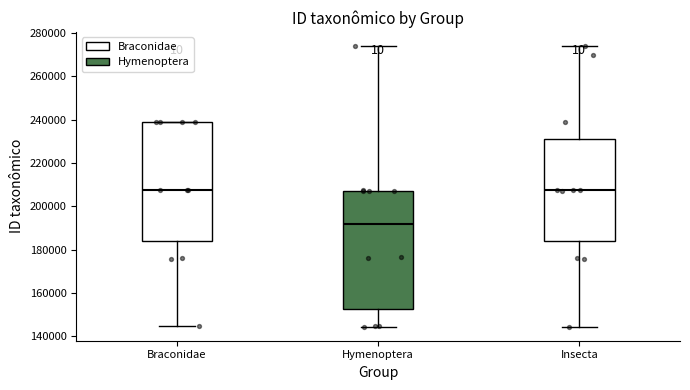

Reading left to right, read every box against the y-axis: the position of its median line, the range the box covers, and the ends of its whiskers. The values are not printed on the chart, so give them approximately, as read against the axis.

Braconidae: median 208000, box 184000 to 238000, whiskers 144000 to 240000
Hymenoptera: median 192000, box 152000 to 208000, whiskers 144000 to 274000
Insecta: median 208000, box 184000 to 230000, whiskers 144000 to 274000